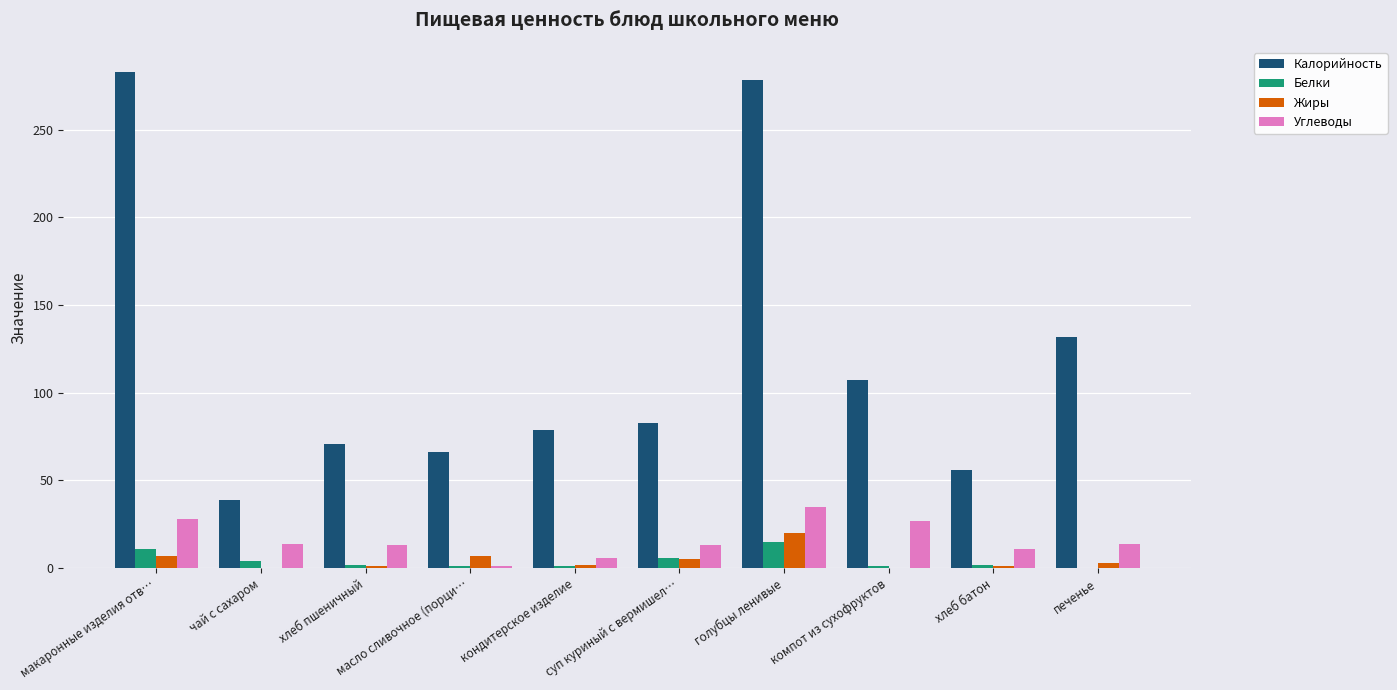

Is the value of Углеводы at суп куриный с вермишел… greater than the value of Жиры at печенье?

Yes